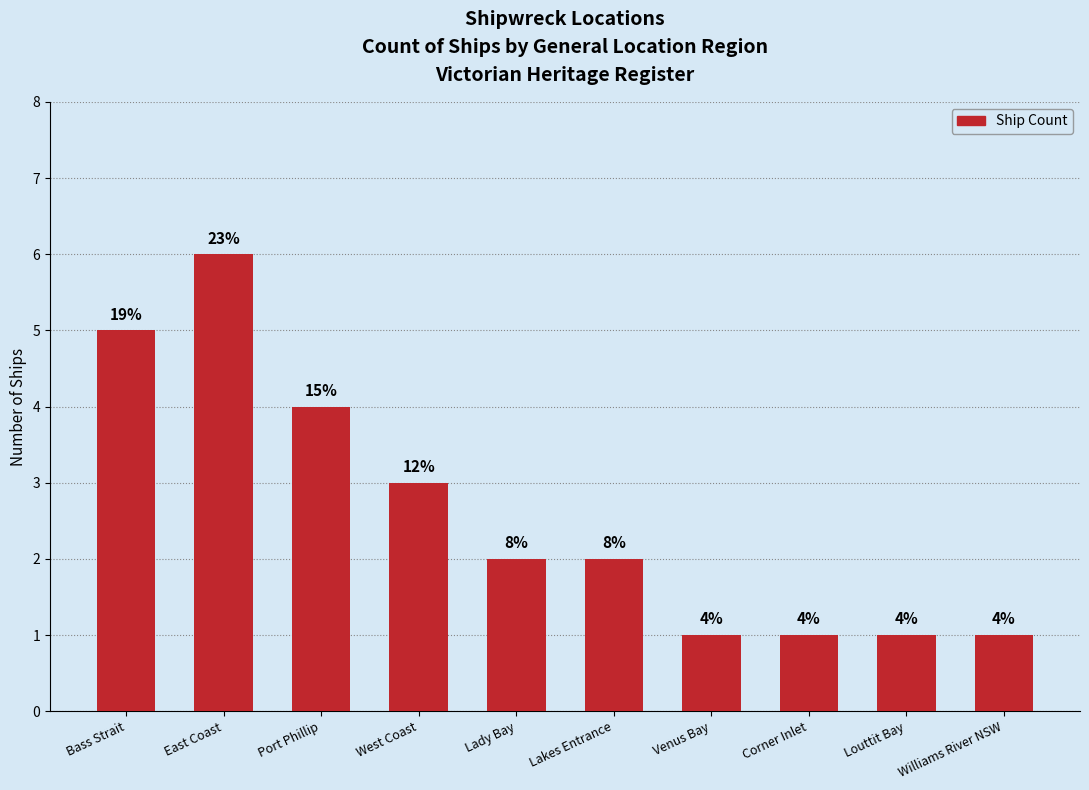

What is the average value?

3